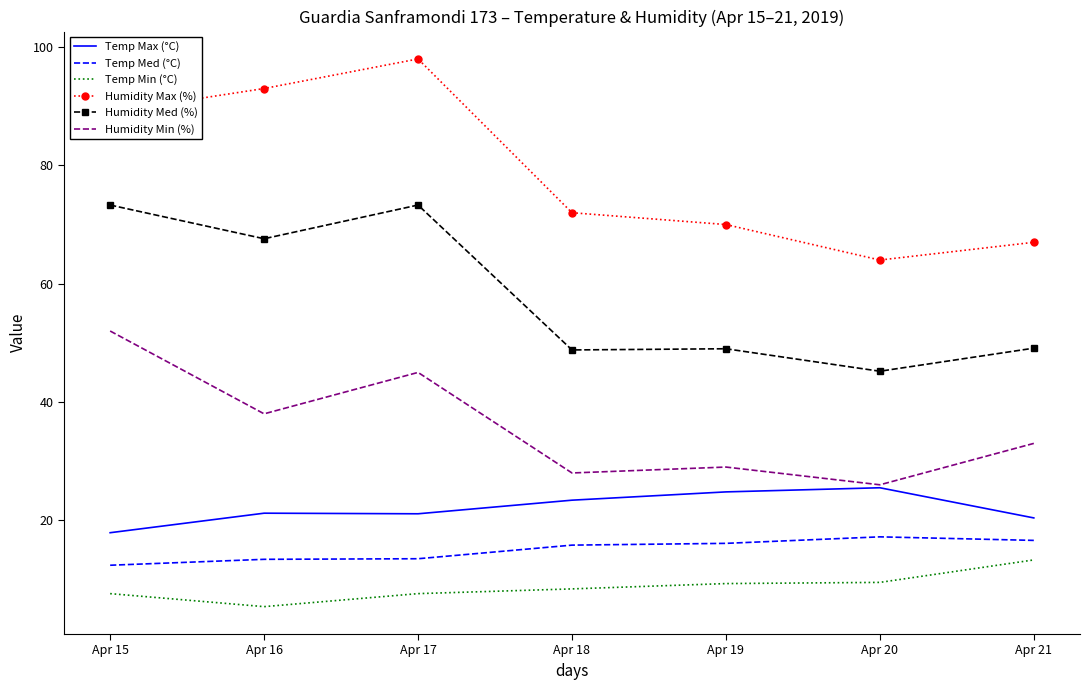

Which category has the highest value in the Humidity Min (%) series?

Apr 15